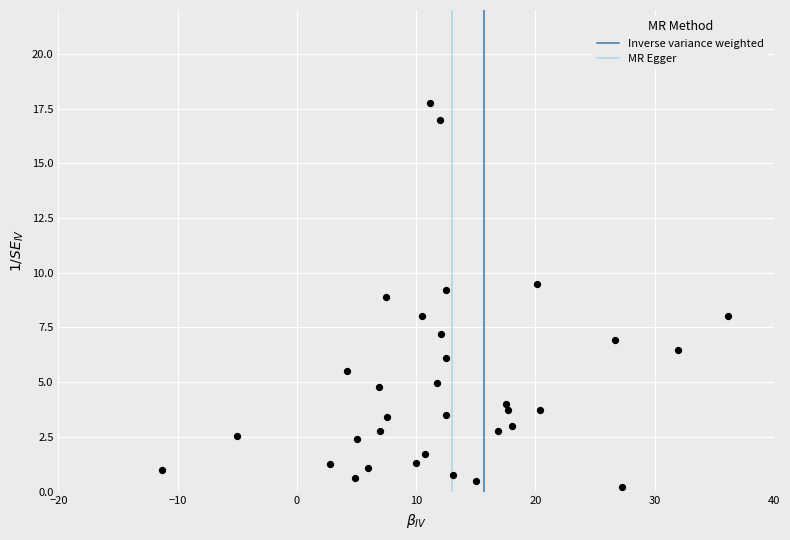

What is the range of Y values (max minus min)?

17.5